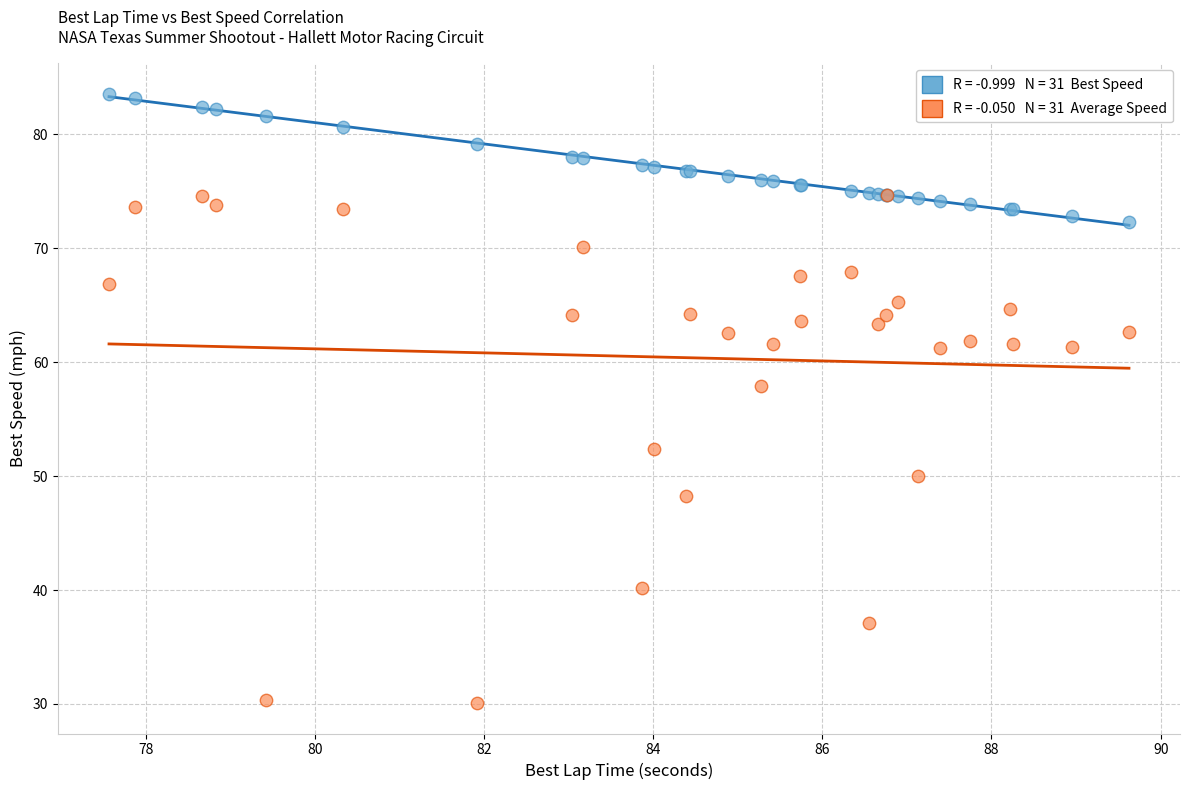

Across all series, what Y value is closest to 56?

57.9